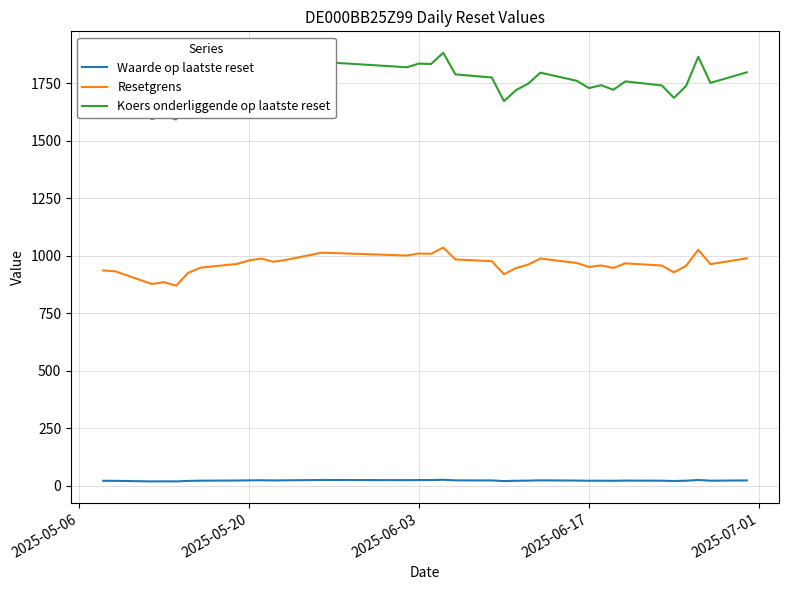

What is the sum of all Resetgrens values?

32701.7